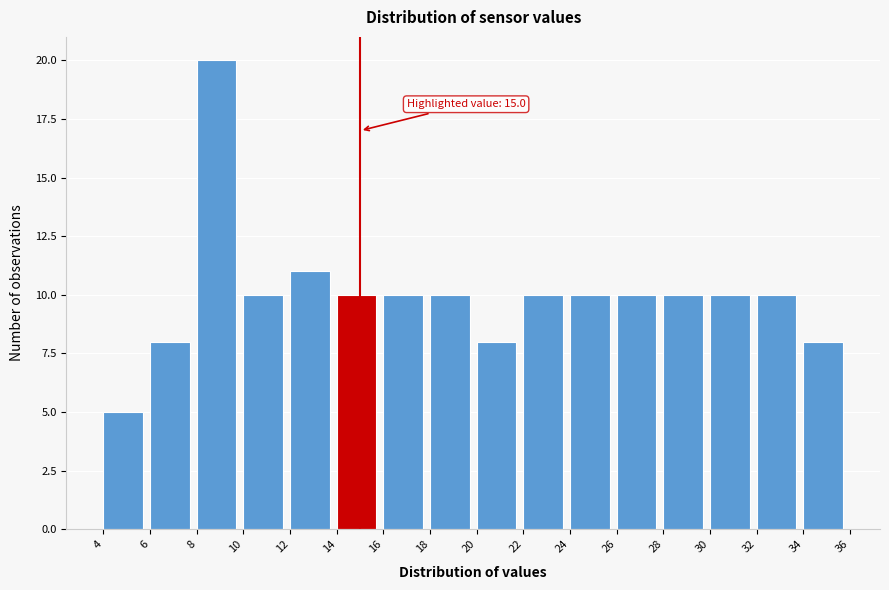

Which range on the x-axis has the tallest bar?

8 to 10